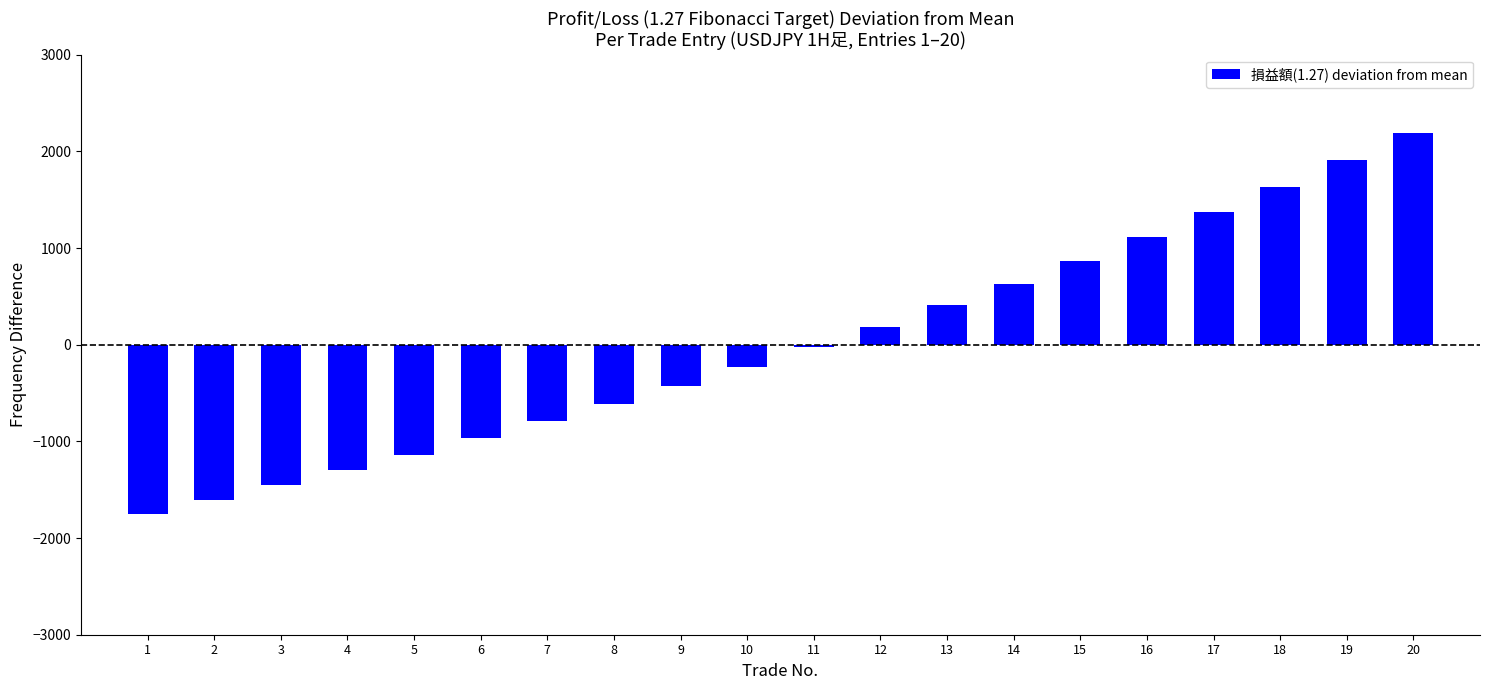

What is the approximate value at 14?

632.8